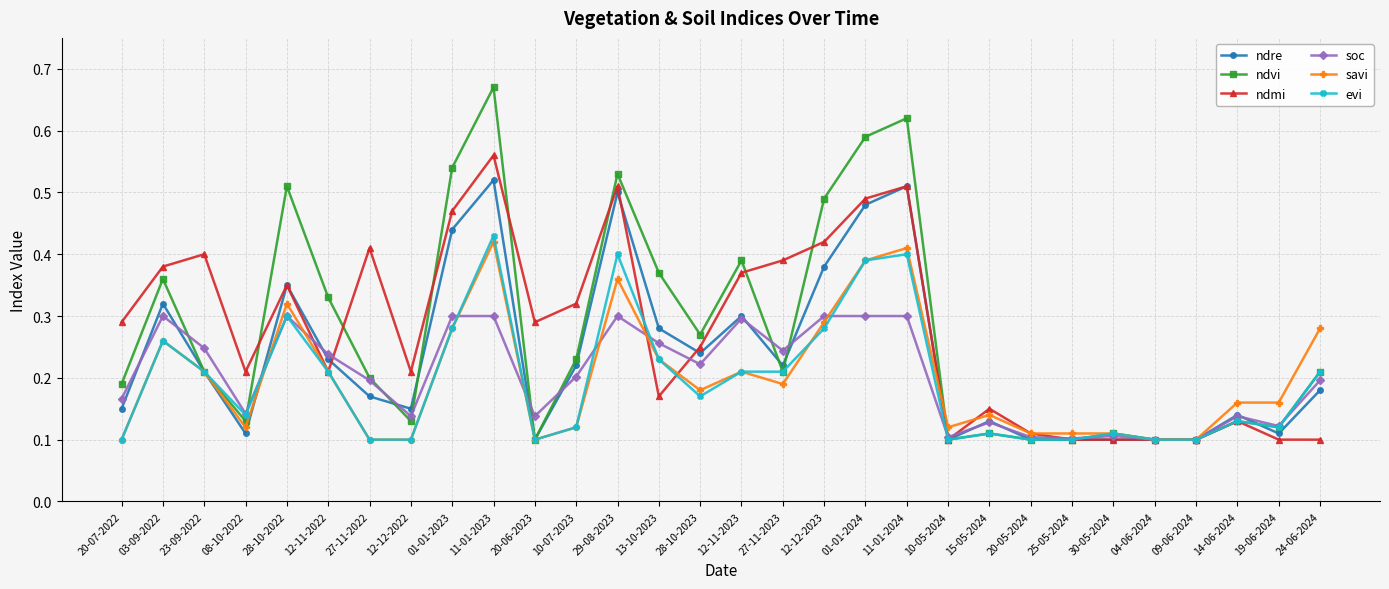

At which category does the chart reach its peak across all series?

11-01-2023